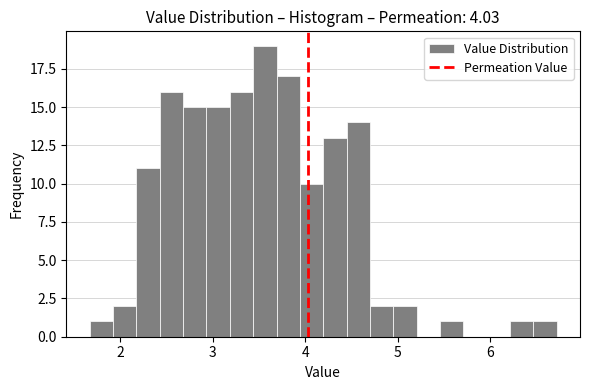

Around what value on the x-axis is the tallest bar? Give the approximate position of its centre, as read against the axis.

3.6